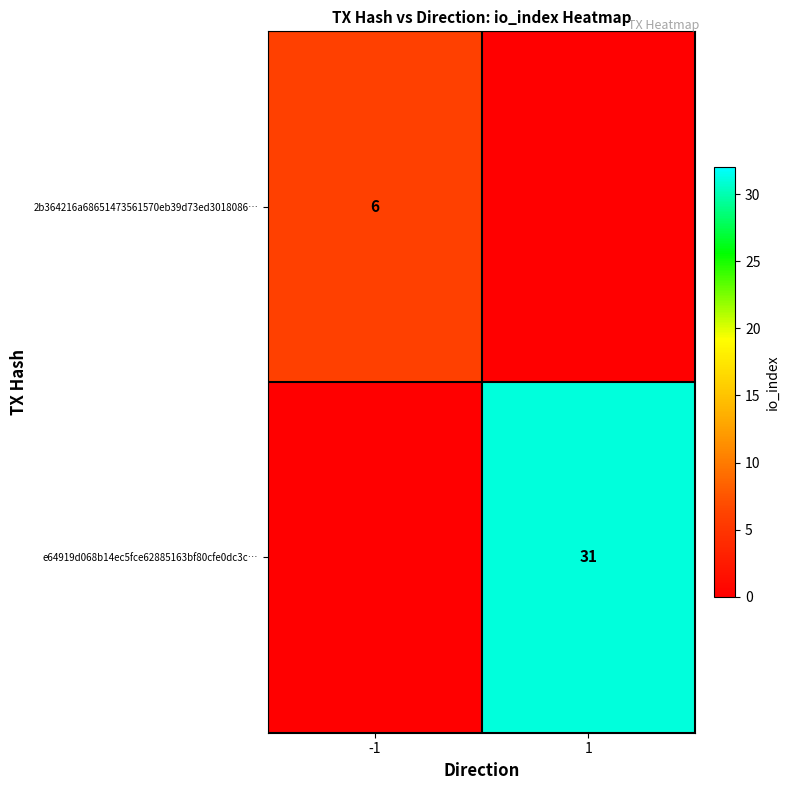

Is it true that e64919d068b14ec5fce62885163bf80cfe0dc3c… equals 31 at 1?

True